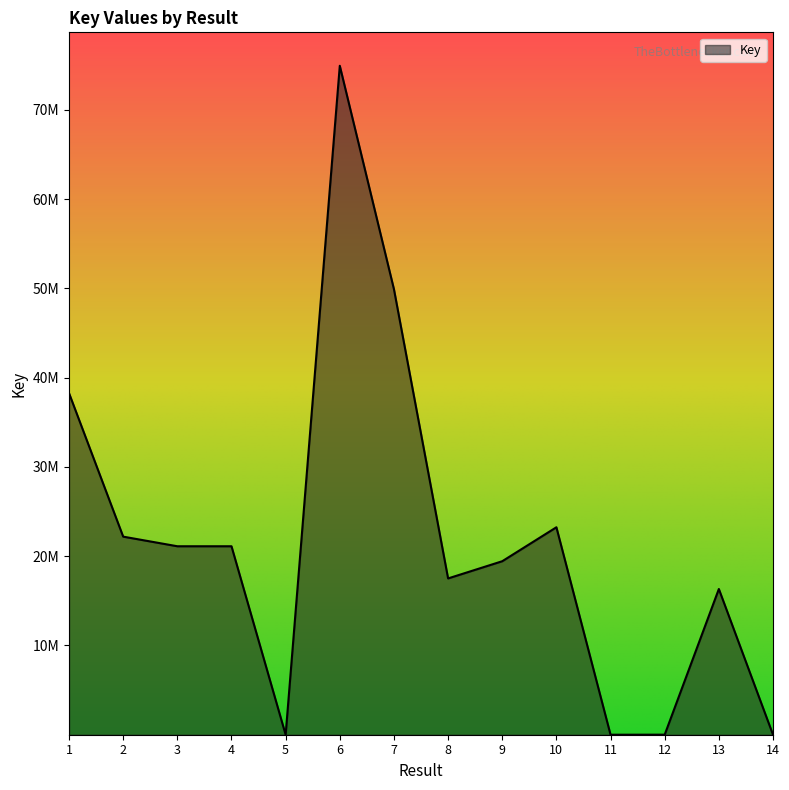

The value at 8 is 17506729. True or false?

True